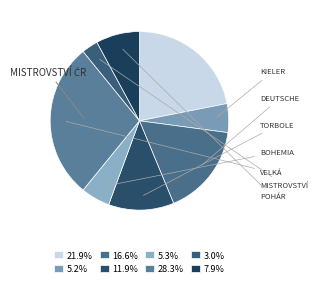

Count the number of slices in the pie.

8